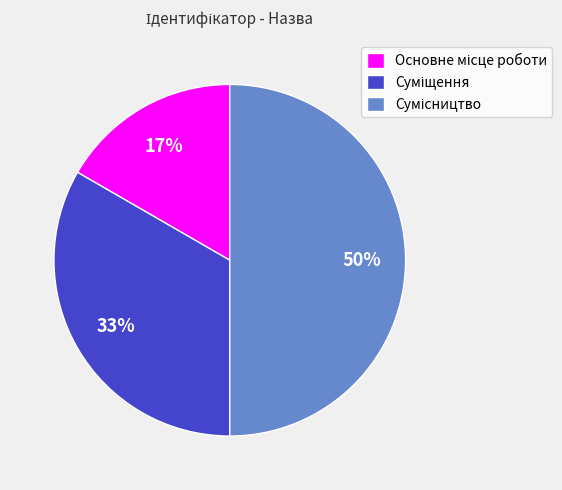

To the nearest percent, what is the average slice percentage?

33%